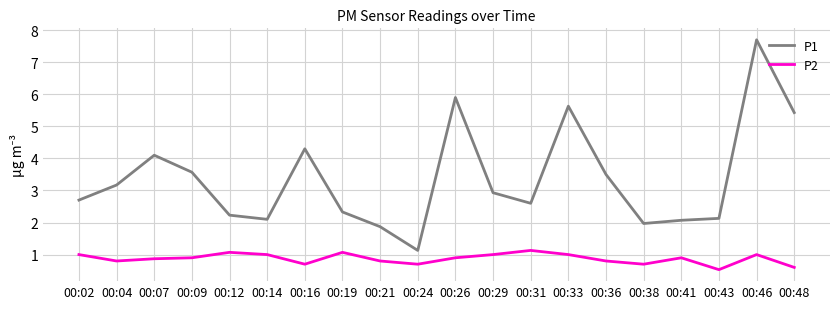

In P2, how many points are lower than both neighbors (excluding endpoints)?

5